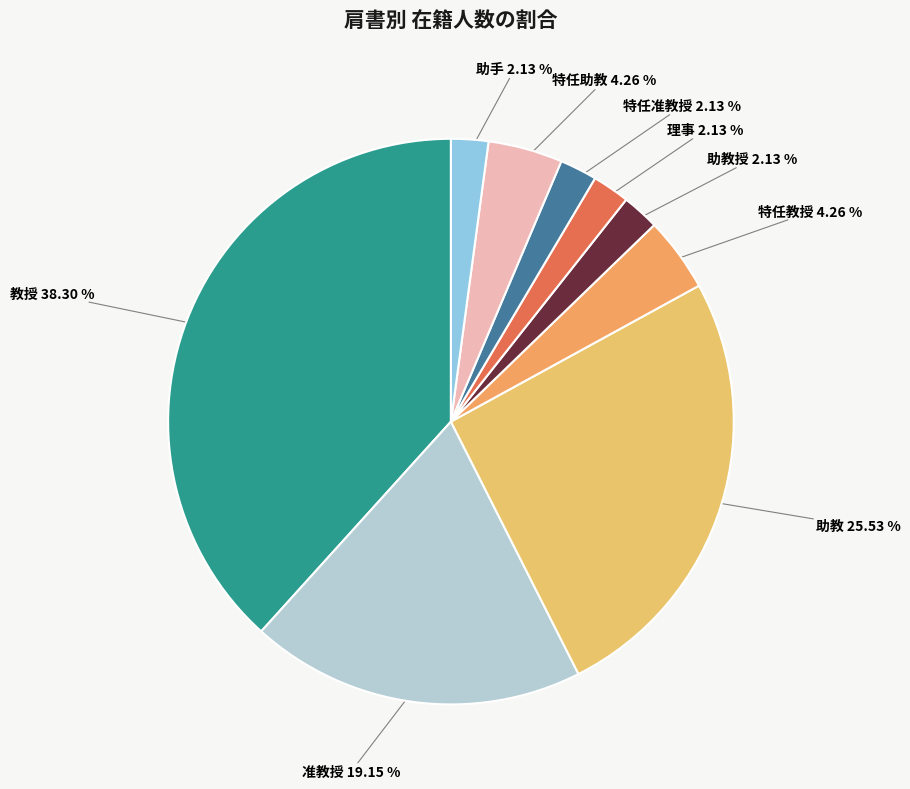

What percentage is the 助手 slice, to the nearest percent?

2%